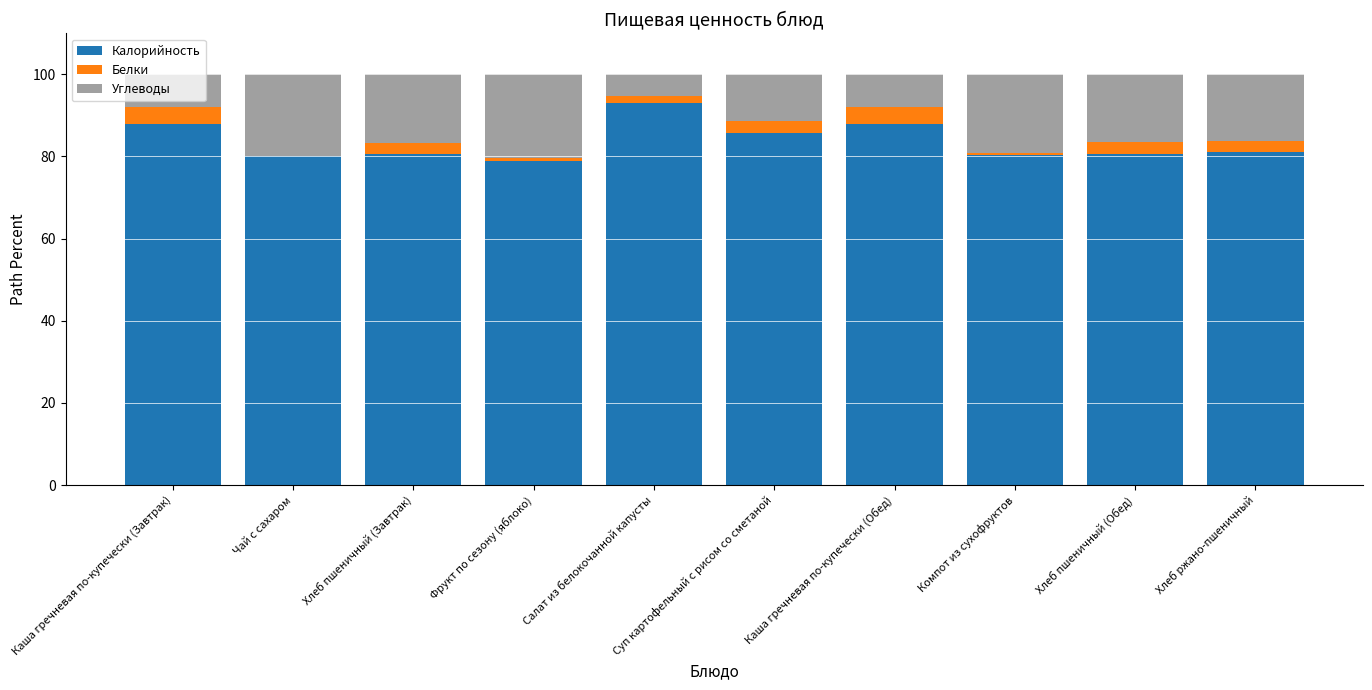

What is the total value across all series at Хлеб пшеничный (Обед)?

100.0